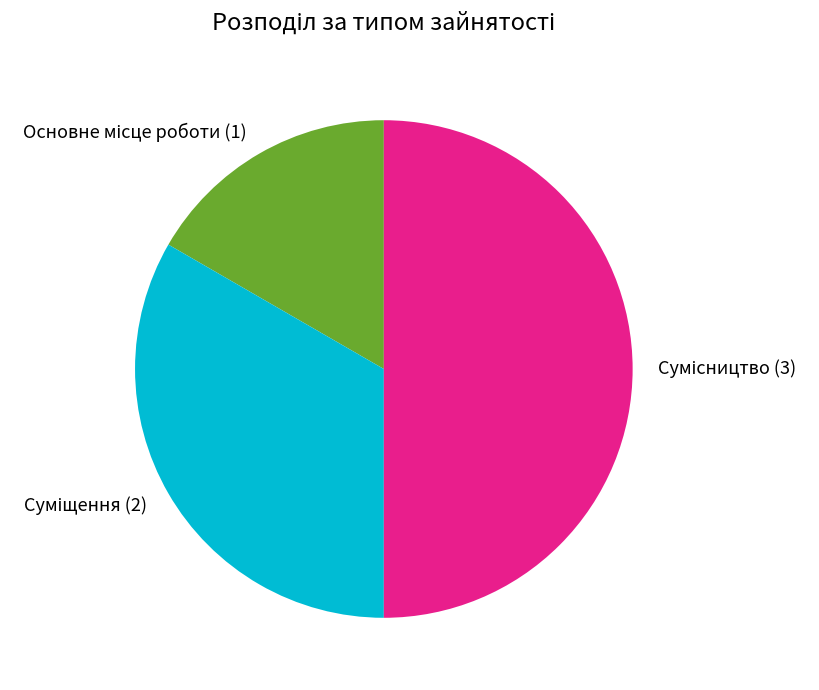

Does Основне місце роботи represent more than half of the total?

No